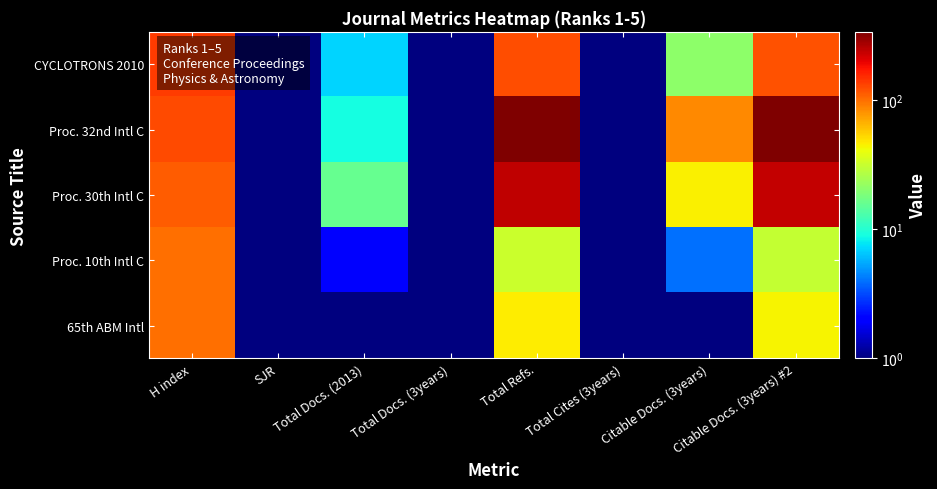

Reading left to right, extract all data points from this chart.

CYCLOTRONS 2010: H index=138.0	SJR=0.5	Total Docs. (2013)=7.0	Total Docs. (3years)=0.5	Total Refs.=122.0	Total Cites (3years)=0.5	Citable Docs. (3years)=21.0	Citable Docs. (3years) #2=120.0
Proc. 32nd Intl C: H index=126.0	SJR=0.5	Total Docs. (2013)=9.0	Total Docs. (3years)=0.5	Total Refs.=338.0	Total Cites (3years)=0.5	Citable Docs. (3years)=85.0	Citable Docs. (3years) #2=334.0
Proc. 30th Intl C: H index=113.0	SJR=0.5	Total Docs. (2013)=16.0	Total Docs. (3years)=0.5	Total Refs.=242.0	Total Cites (3years)=0.5	Citable Docs. (3years)=45.0	Citable Docs. (3years) #2=239.0
Proc. 10th Intl C: H index=101.0	SJR=0.5	Total Docs. (2013)=2.0	Total Docs. (3years)=0.5	Total Refs.=32.0	Total Cites (3years)=0.5	Citable Docs. (3years)=4.0	Citable Docs. (3years) #2=31.0
65th ABM Intl: H index=100.0	SJR=0.5	Total Docs. (2013)=1.0	Total Docs. (3years)=0.5	Total Refs.=46.0	Total Cites (3years)=0.5	Citable Docs. (3years)=1.0	Citable Docs. (3years) #2=44.0